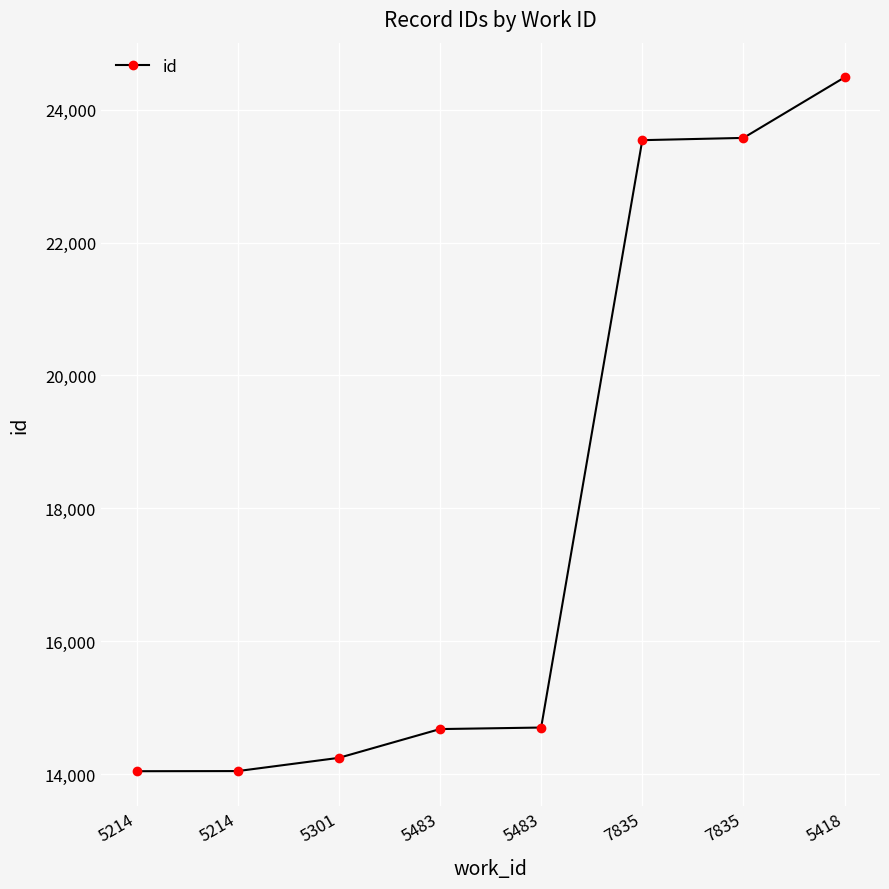

List the labels in order of value, smallest first.

5214, 5214, 5301, 5483, 5483, 7835, 7835, 5418